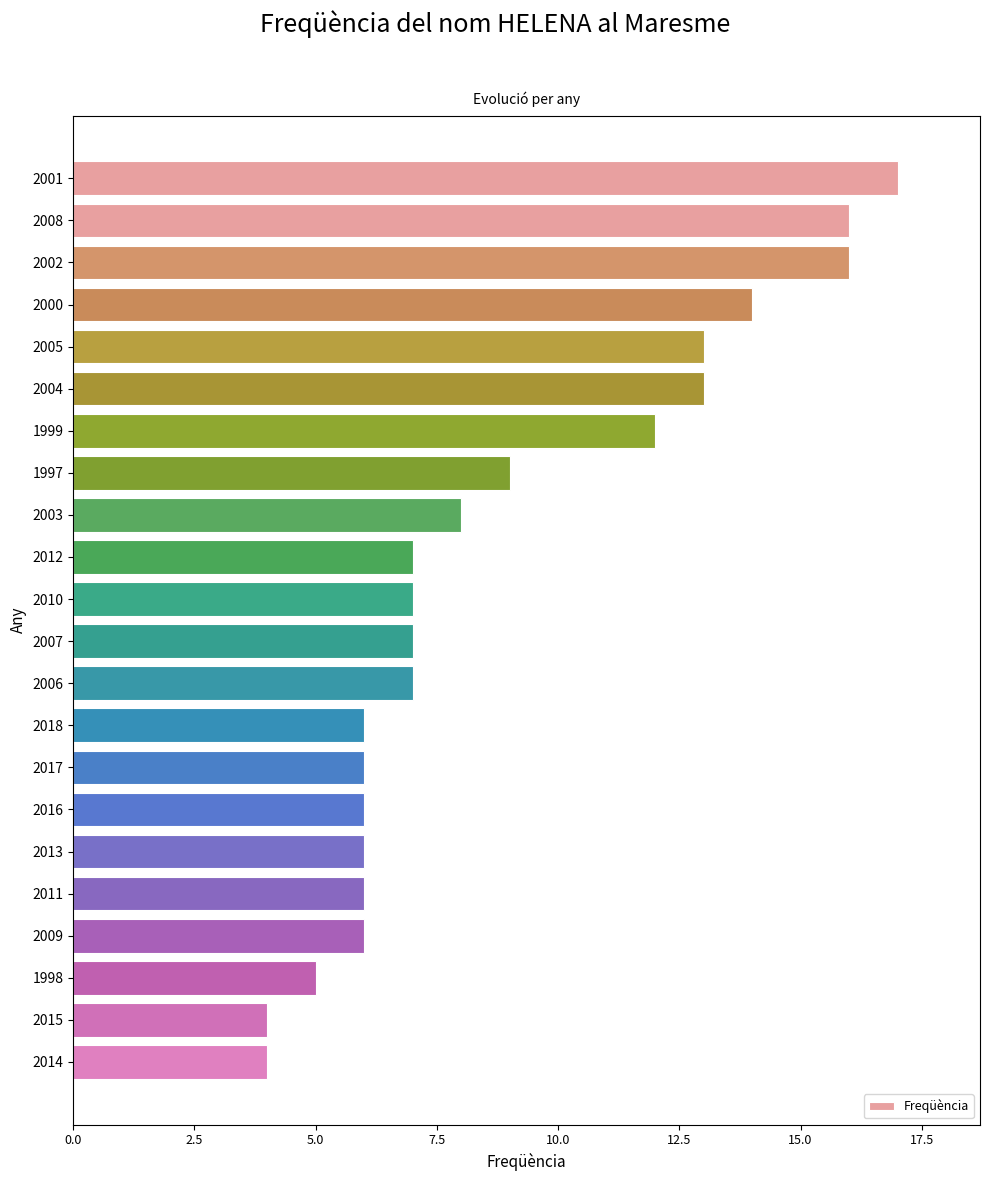

What is the sum of all values?

195